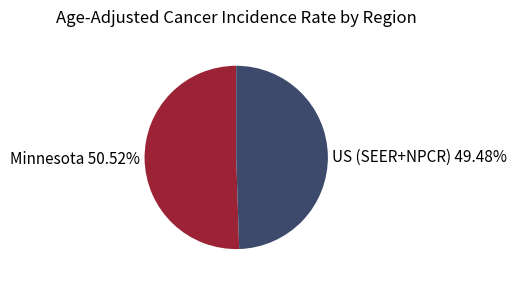

What is the largest slice in the pie chart?

Minnesota